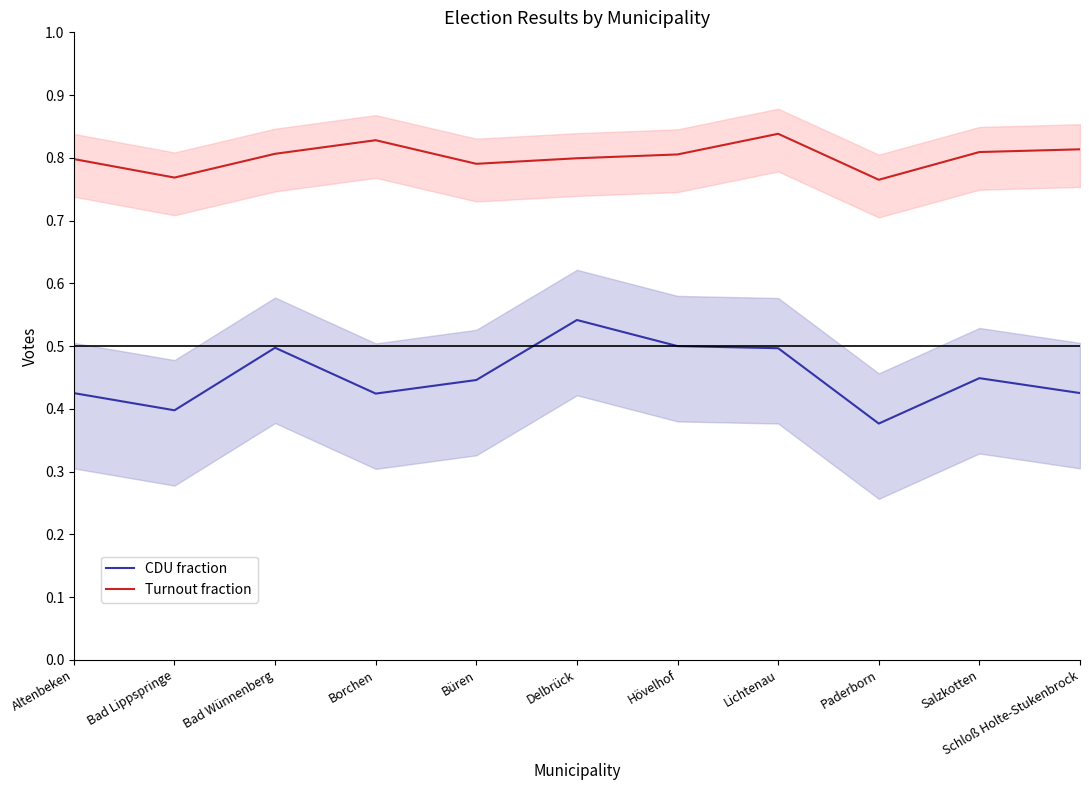

Which series changed the most between Altenbeken and Borchen?

Turnout fraction